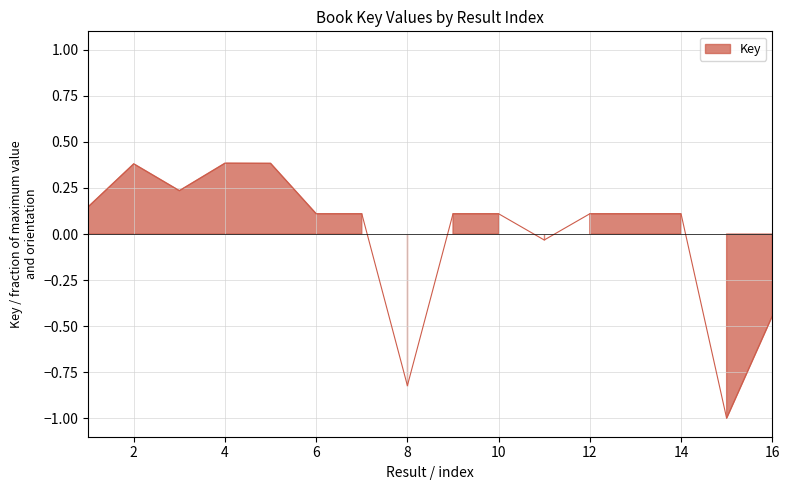

What is the difference between the second highest and minimum values?

1.4